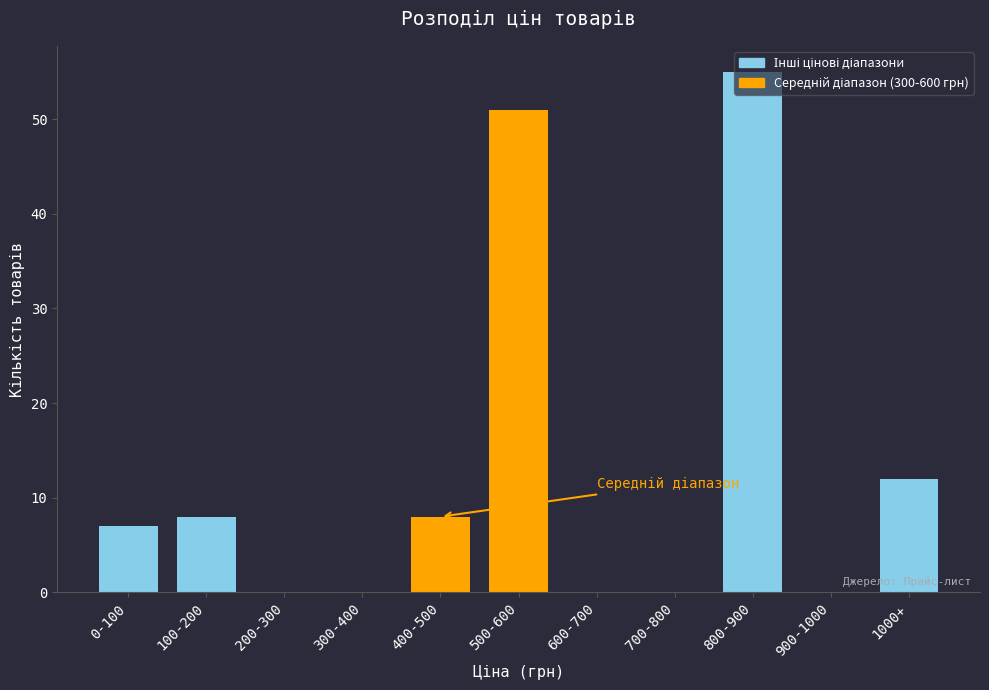

What is the sum of all values?

141